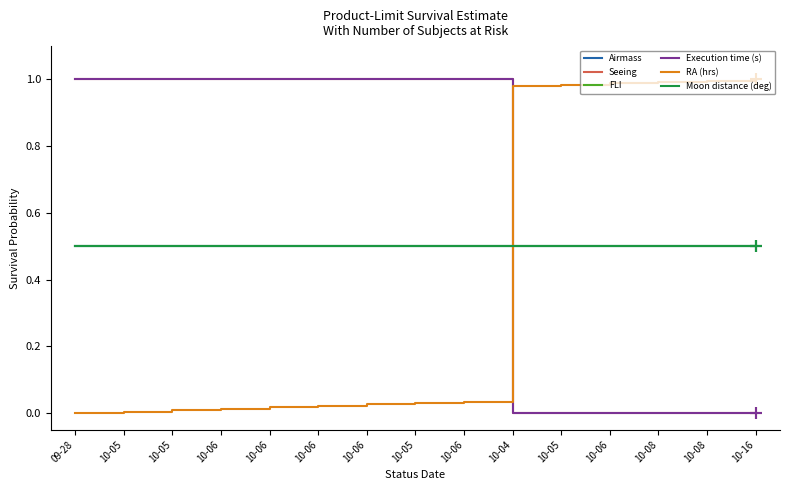

Is it true that RA (hrs) equals 1.6 at 10-05?

False